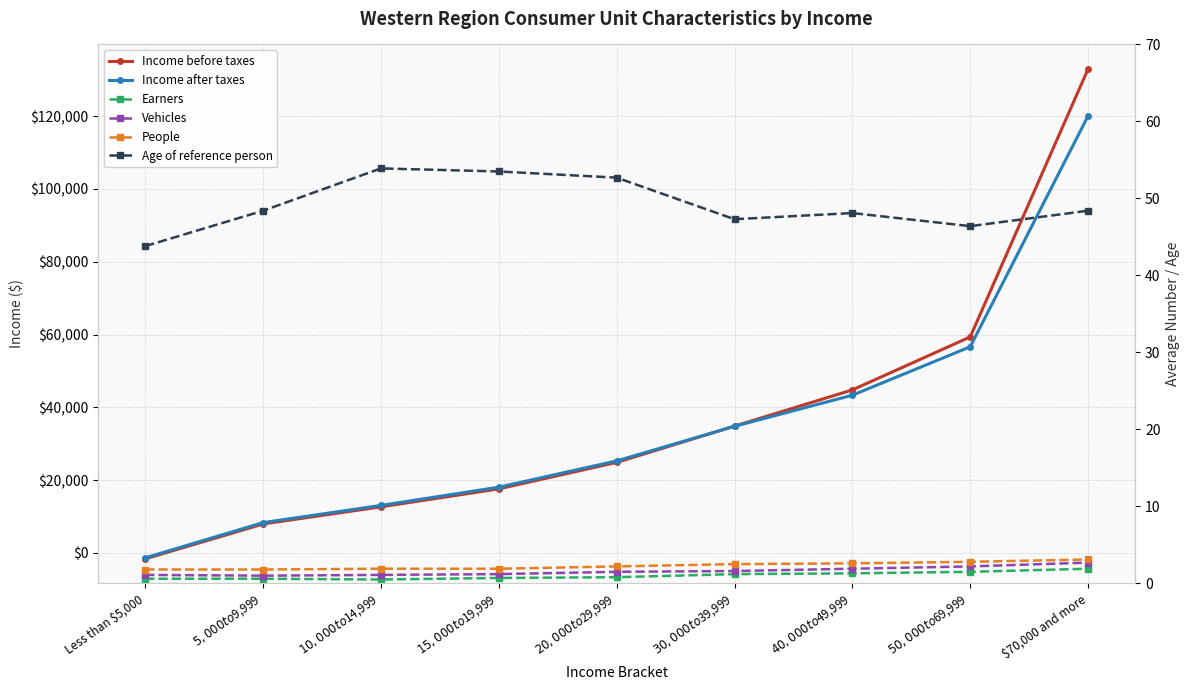

What is the average value of the Income after taxes series?

35357.0